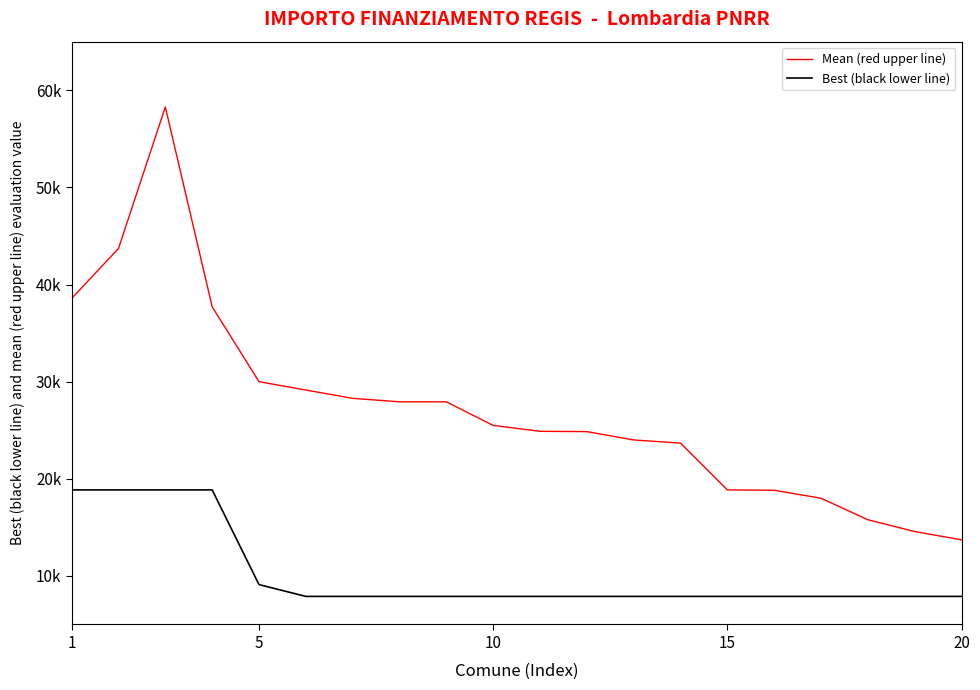

Does the chart display data point markers on the line(s)?

No